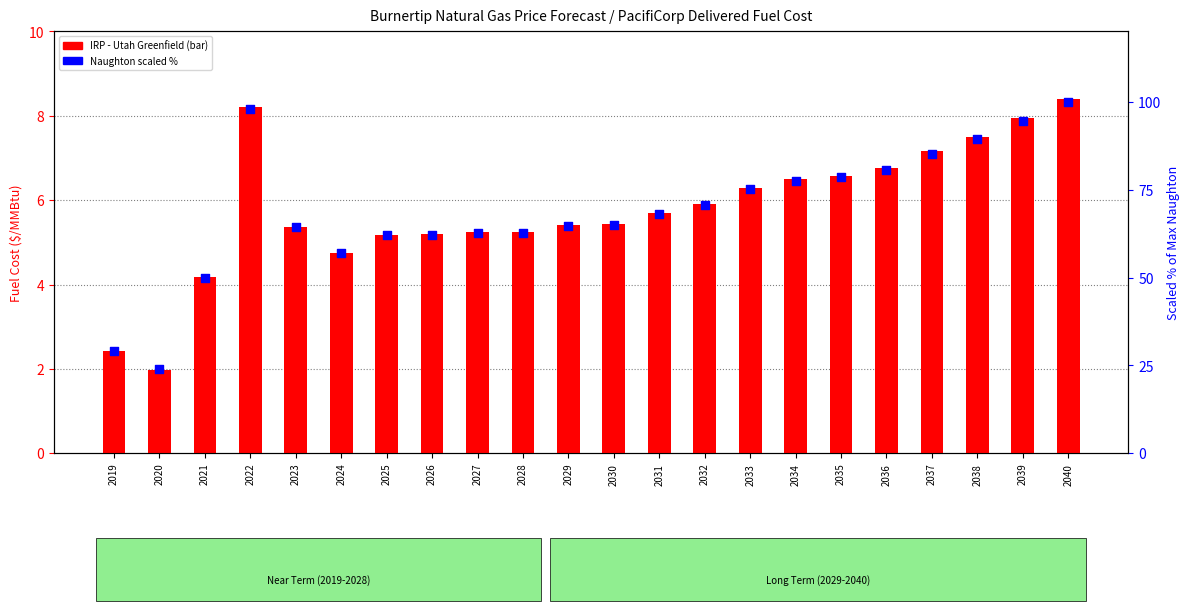

Which series reaches the maximum Y coordinate?

Naughton (scaled %)